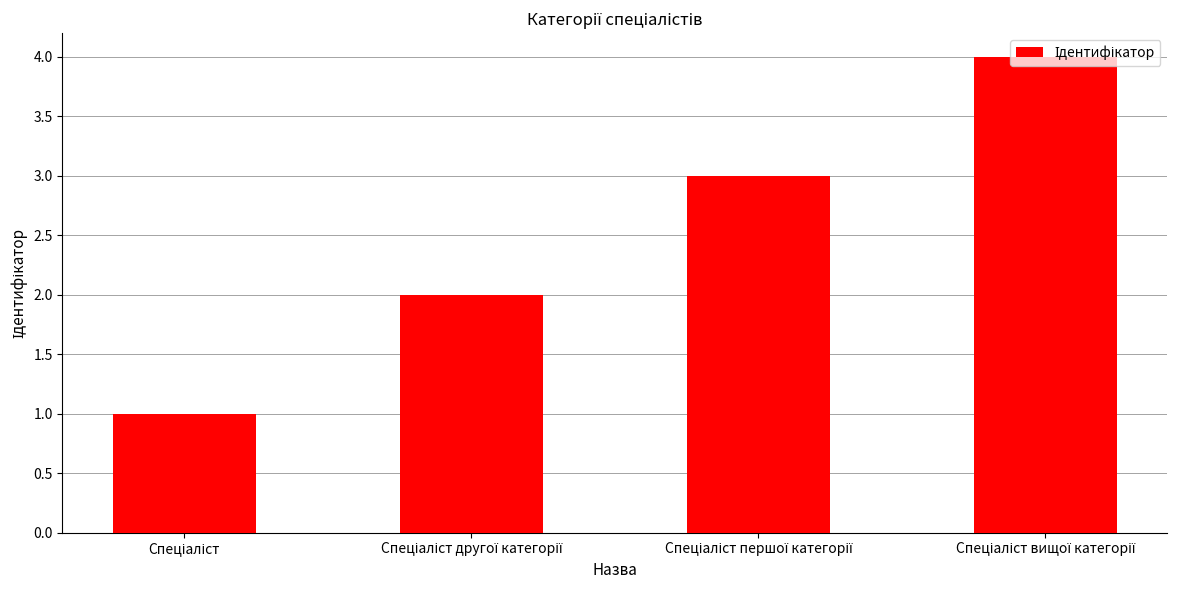

Count the number of categories in the chart.

4